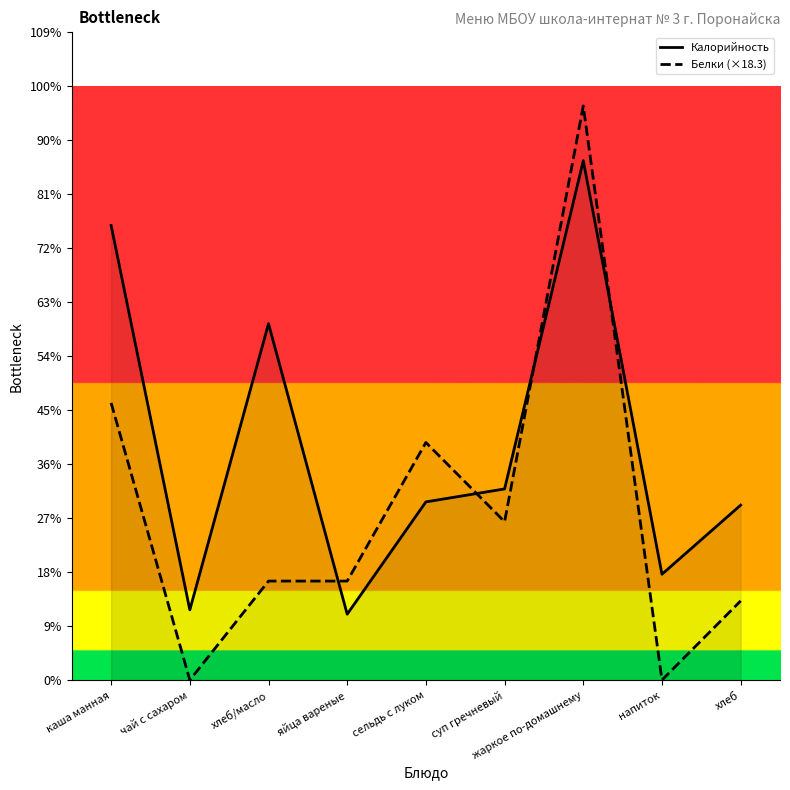

What are all the series names shown in the legend?

Калорийность, Белки (×18.3)